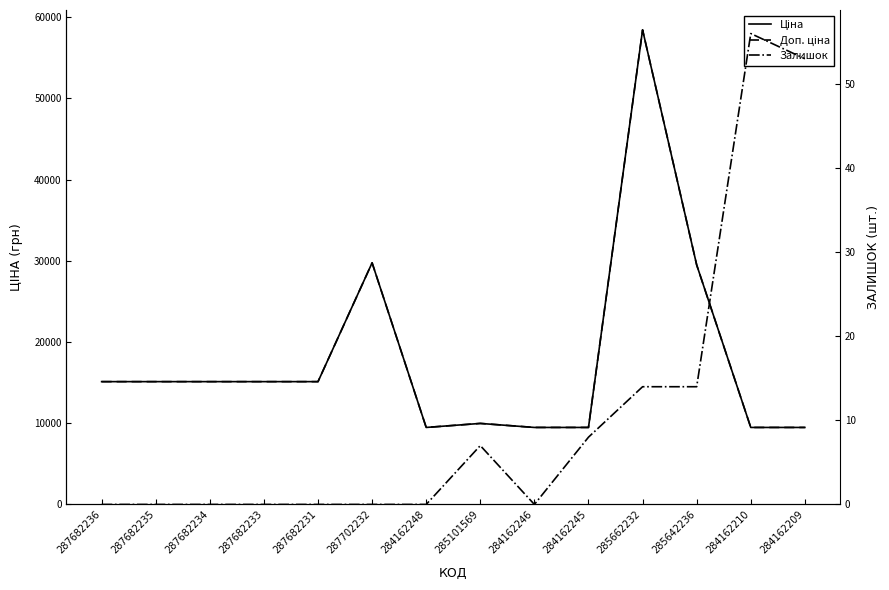

True or false: Залишок has a value of 53.0 at 284162209.

True